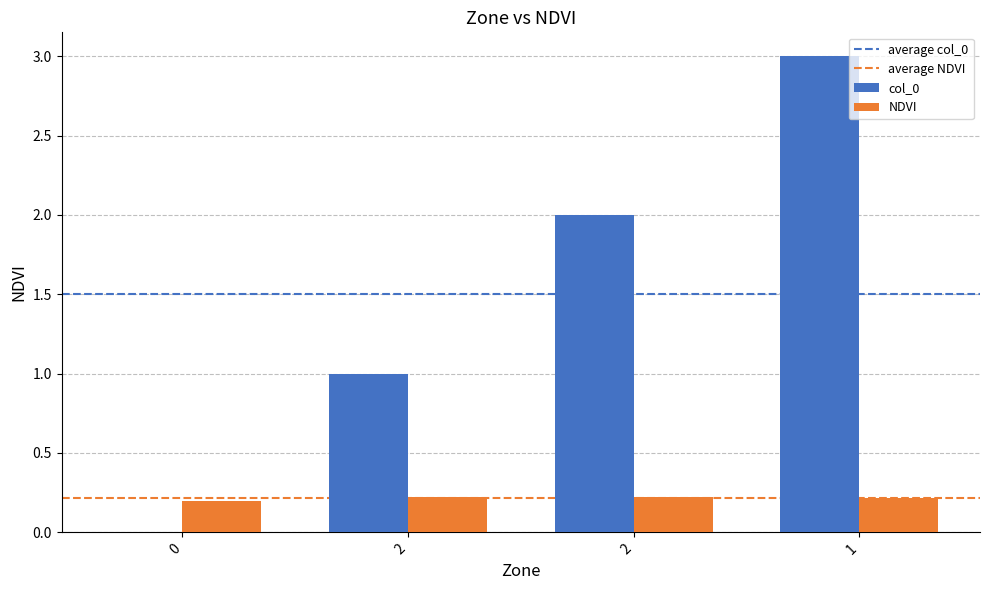

How many data points does each series have?

4